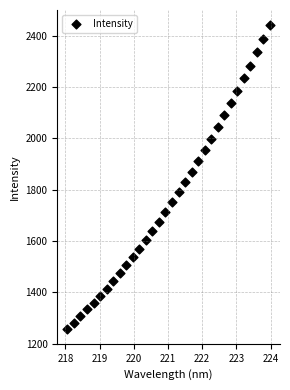

What is the range of X values (max minus min)?

5.9